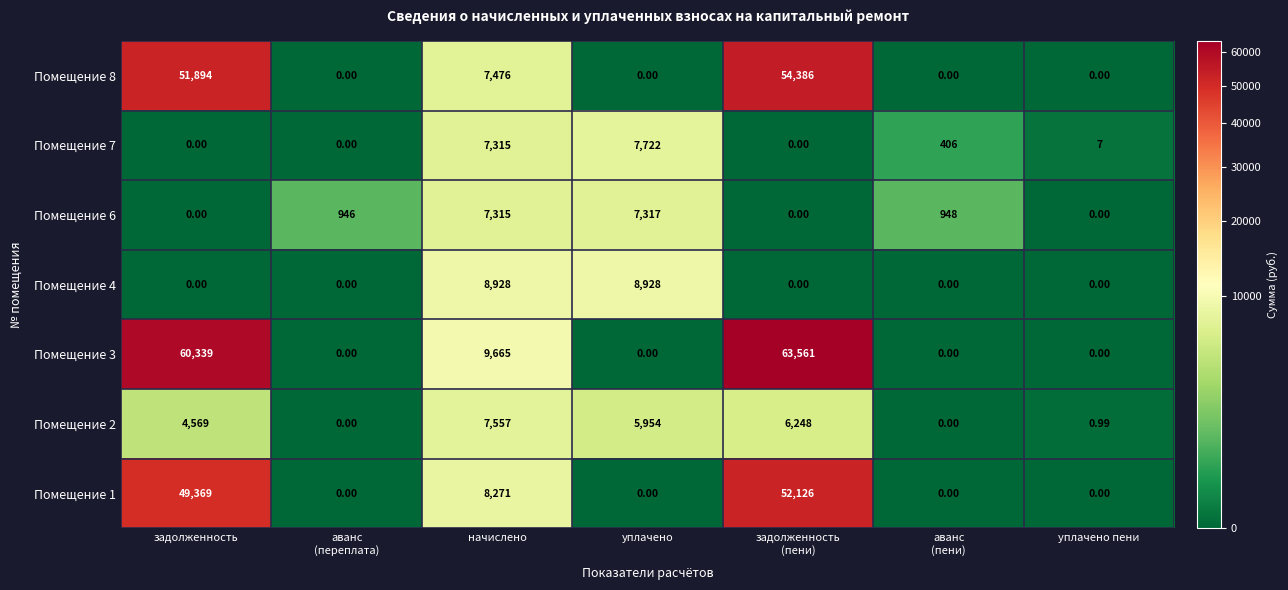

At which label is Помещение 7 closest to 3861?

начислено